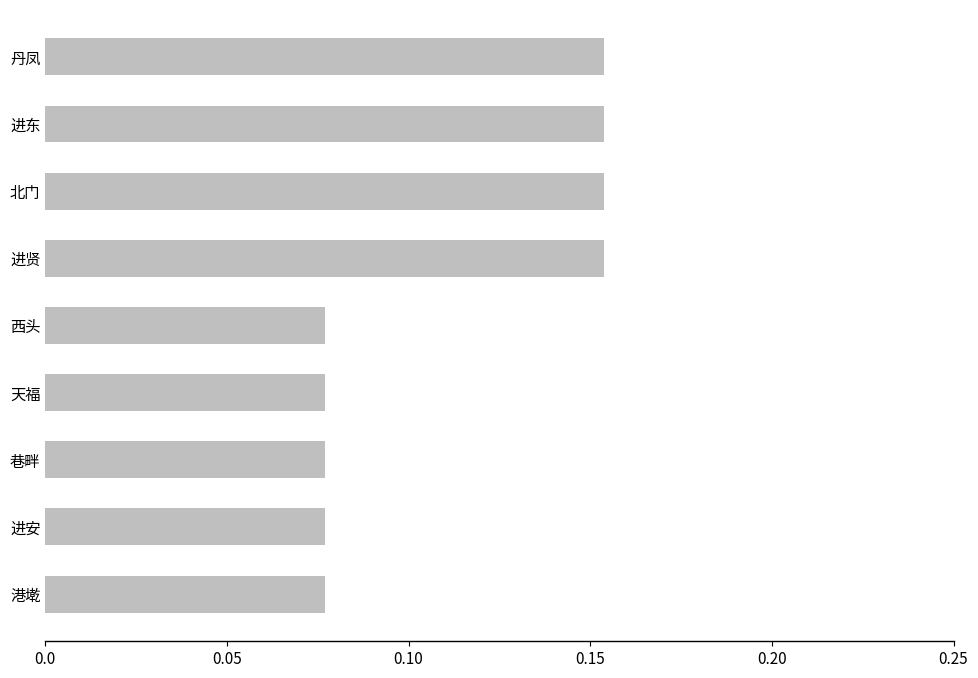

Is it true that the value at 巷畔 is 0.0?

False